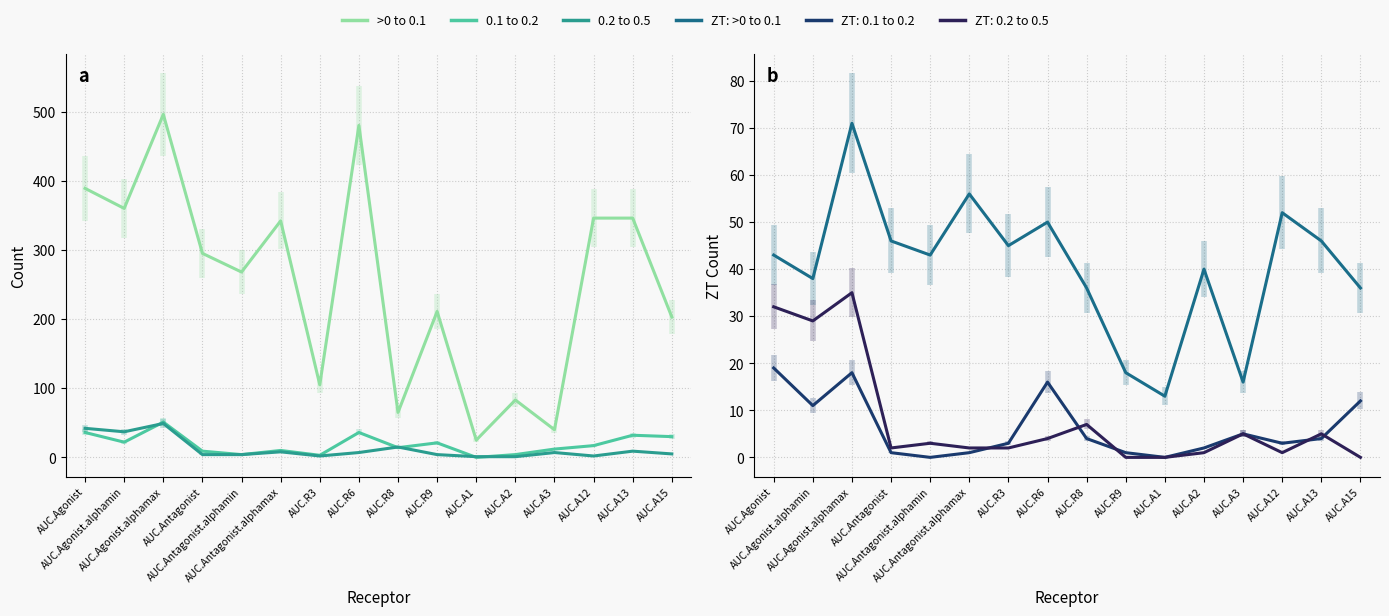

Between AUC.Antagonist and AUC.R9, which series saw the biggest shift?

>0 to 0.1